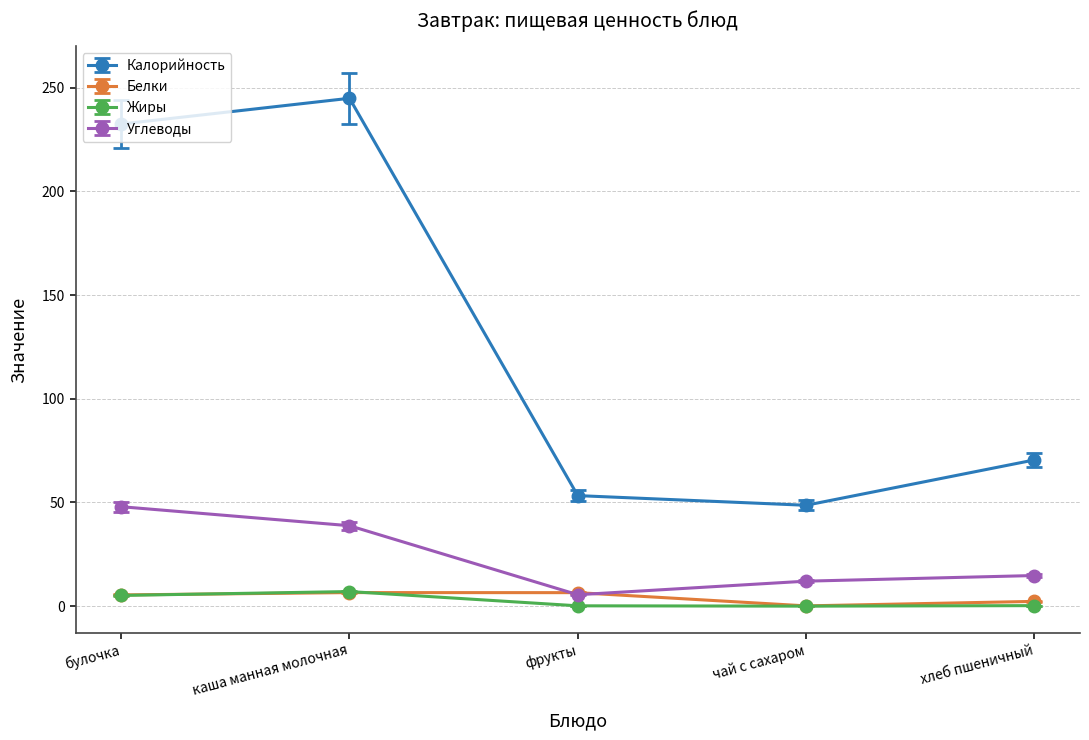

What is the approximate value of Жиры at хлеб пшеничный?

0.2